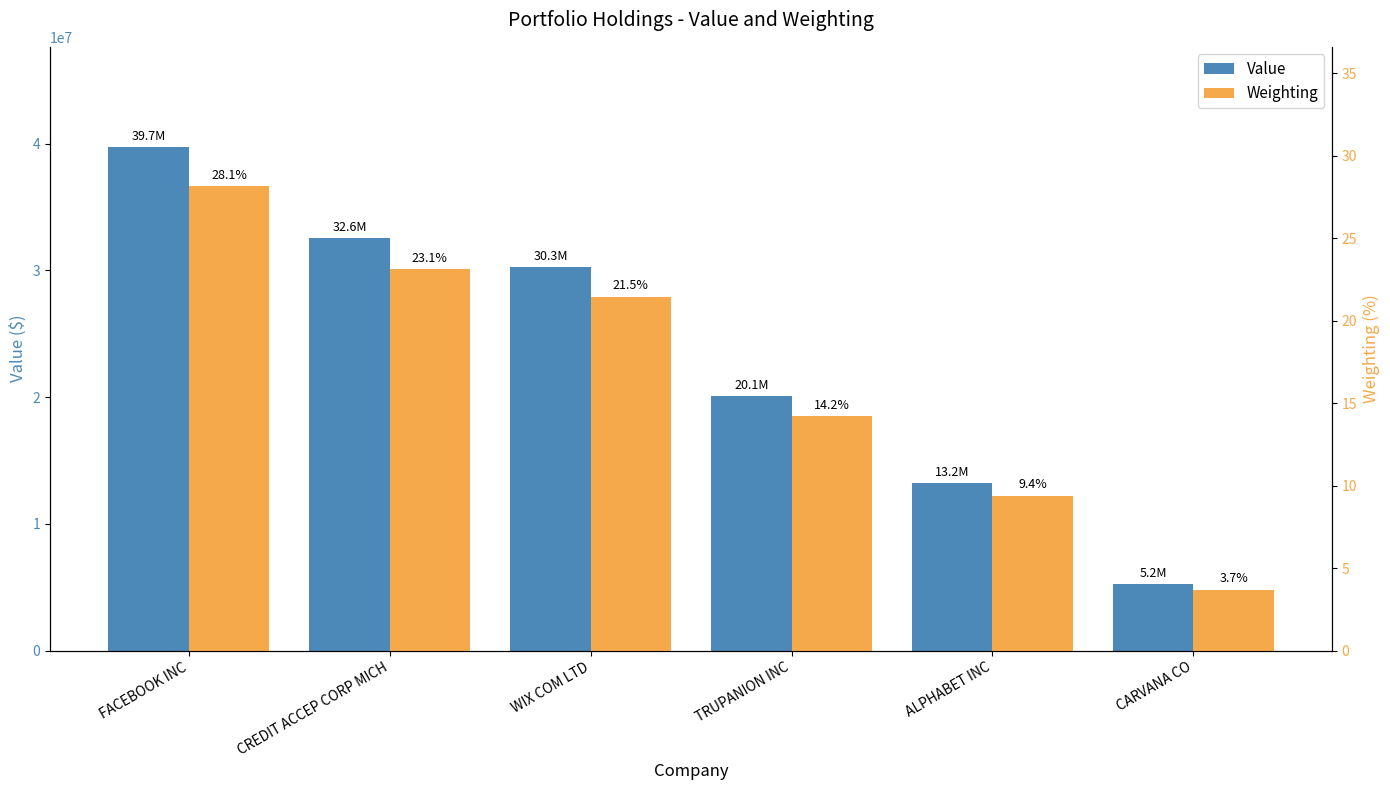

What is the spread (max minus min) of values at TRUPANION INC?

20050985.8